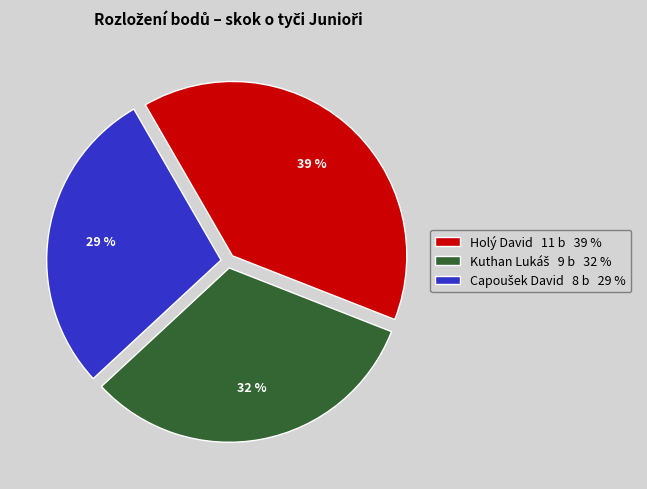

To the nearest percent, what is the average slice percentage?

33%